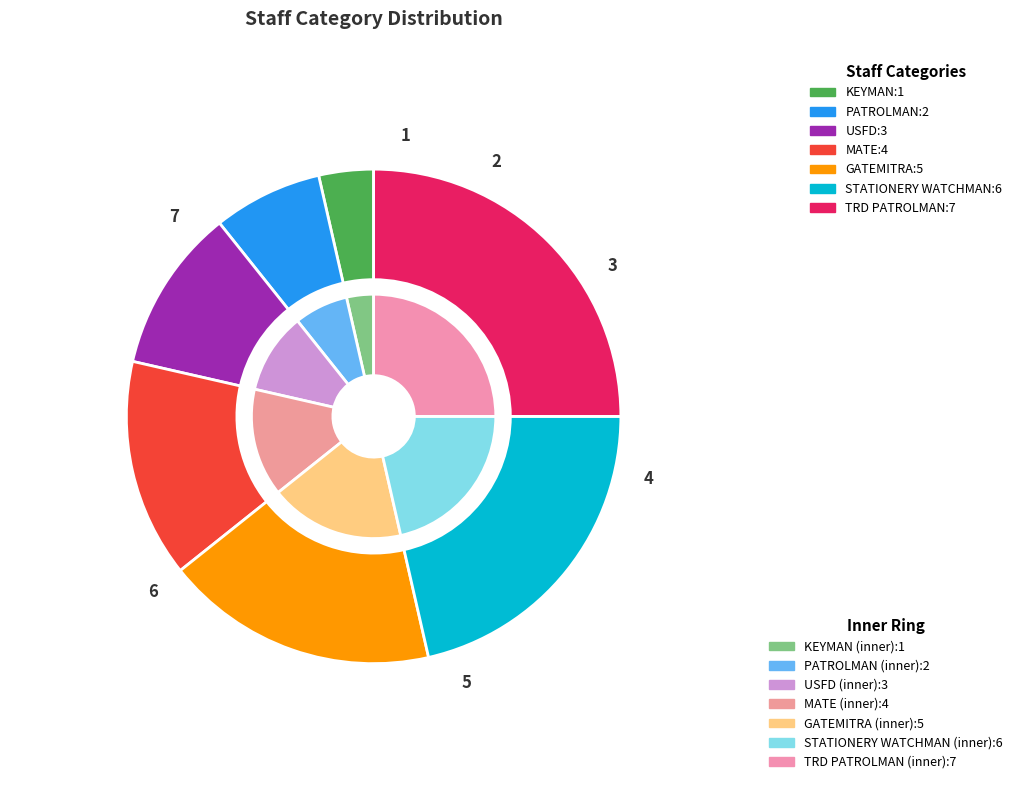

What is the change in value from USFD to MATE?

+1